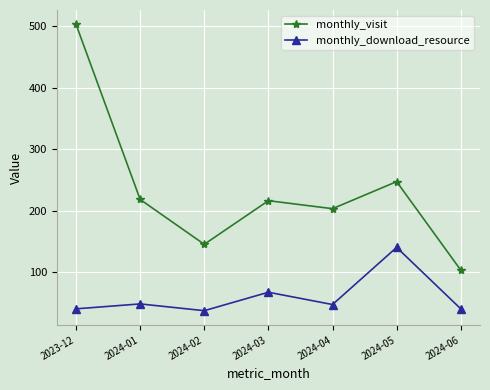

Rank the series by their average value, from lowest to highest.

monthly_download_resource, monthly_visit